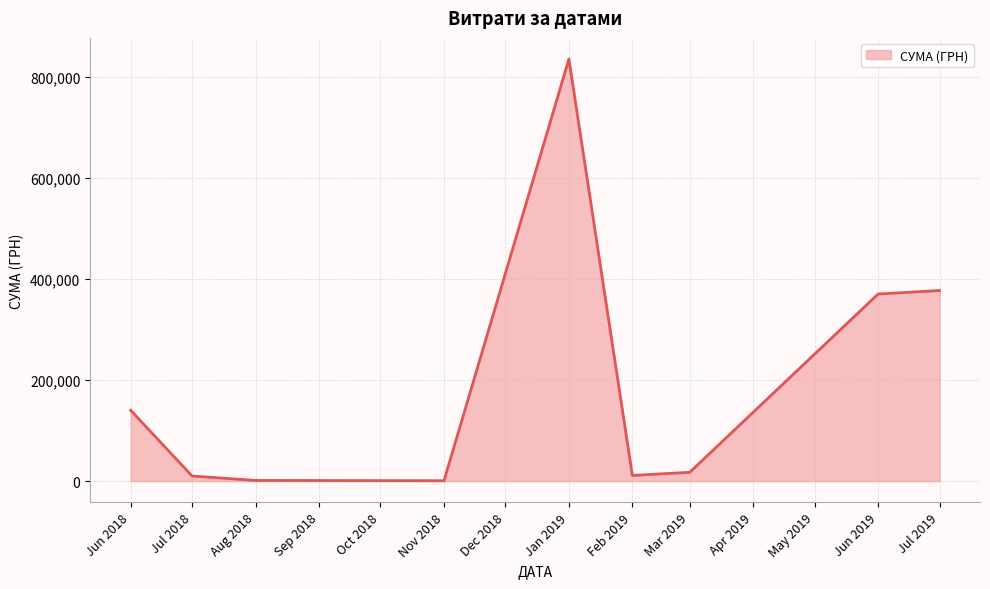

True or false: the data has more than 2 interior local peaks.

False